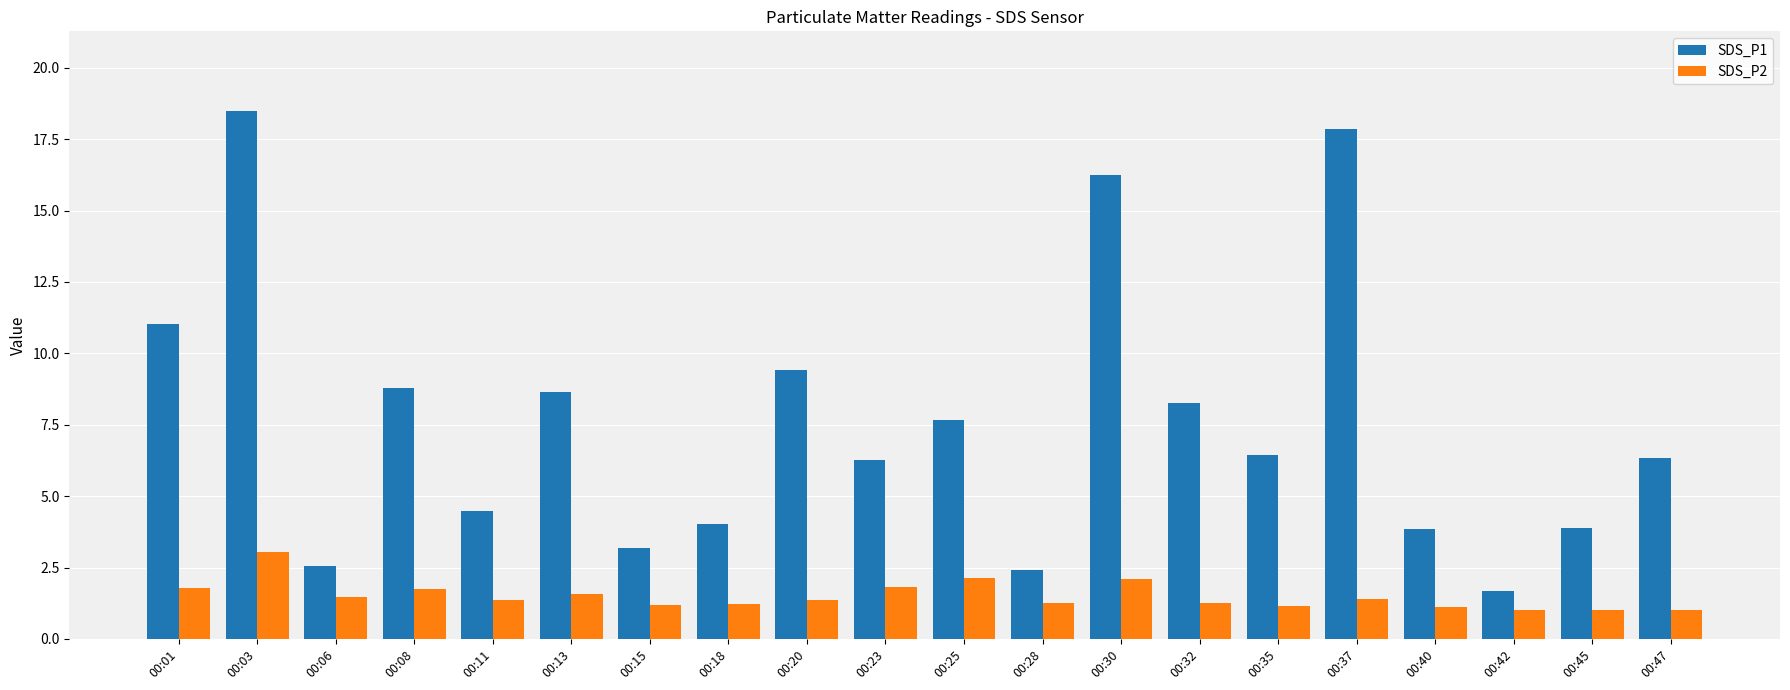

What are all the series names shown in the legend?

SDS_P1, SDS_P2